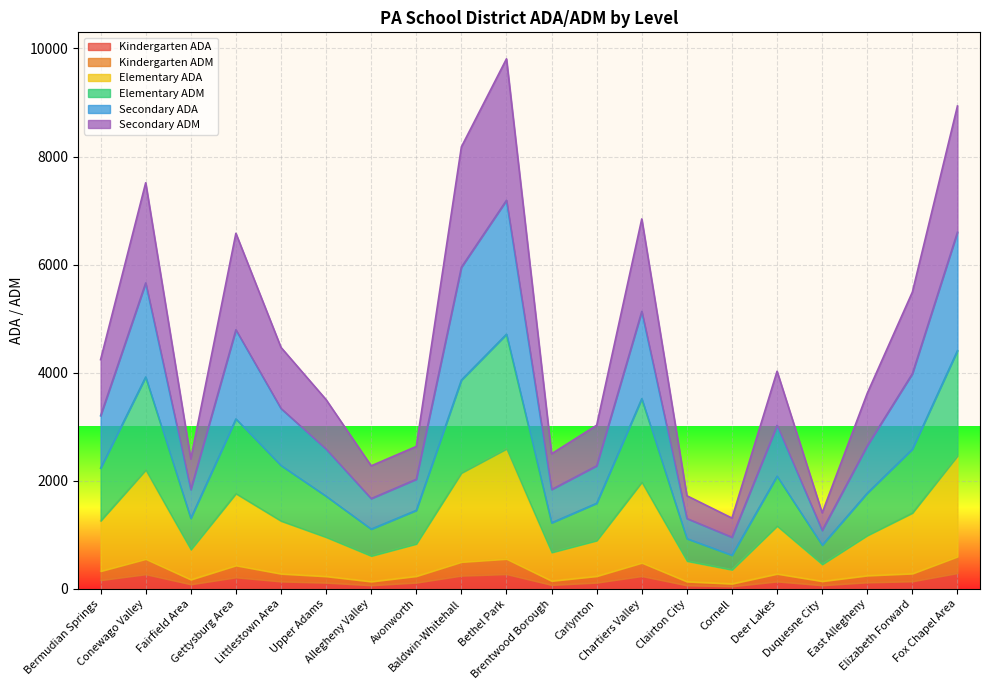

What is the label of the 19th point from the left?

Elizabeth Forward